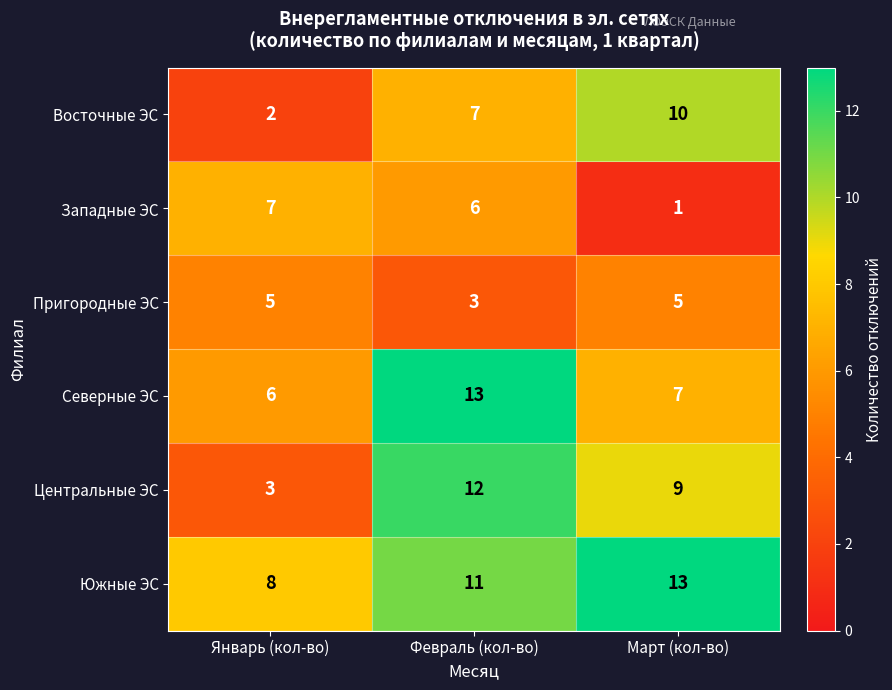

Count the number of categories in the chart.

3